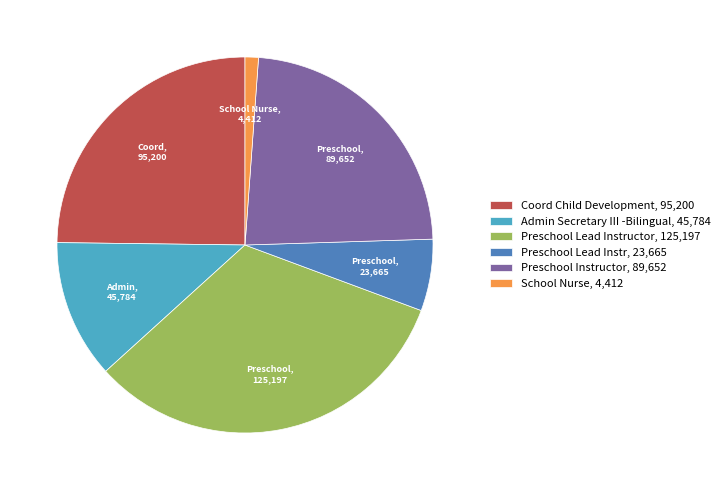

Do Preschool Lead Instructor, 125,197 and Coord Child Development, 95,200 together represent more than half of the pie?

Yes